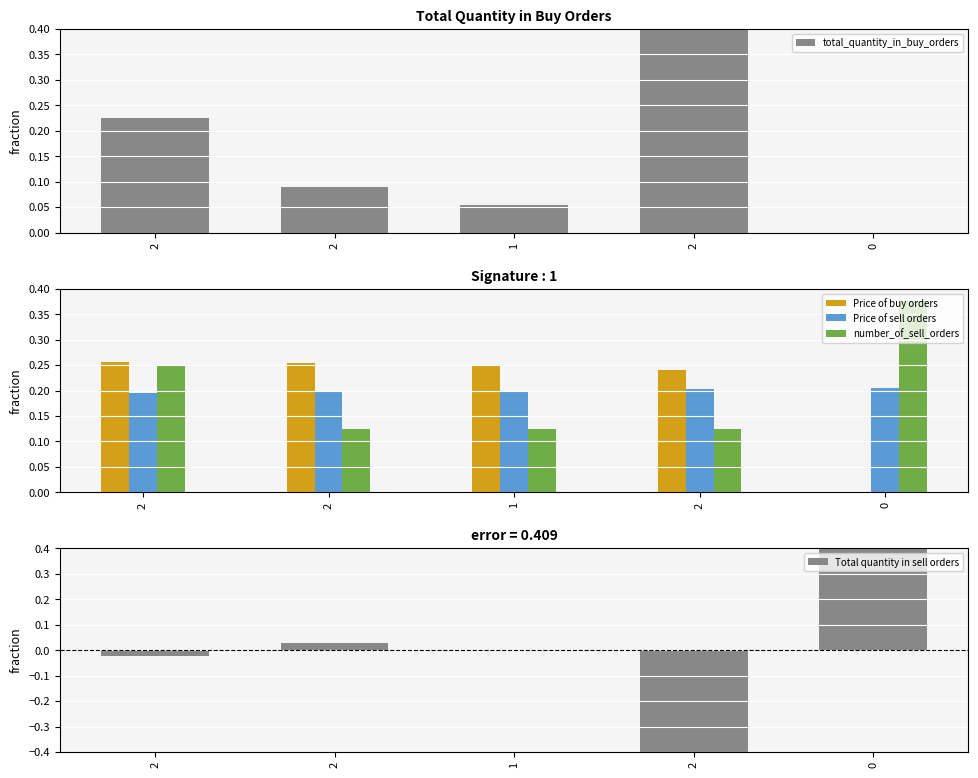

What is the difference between the highest and lowest values at 2?

0.3